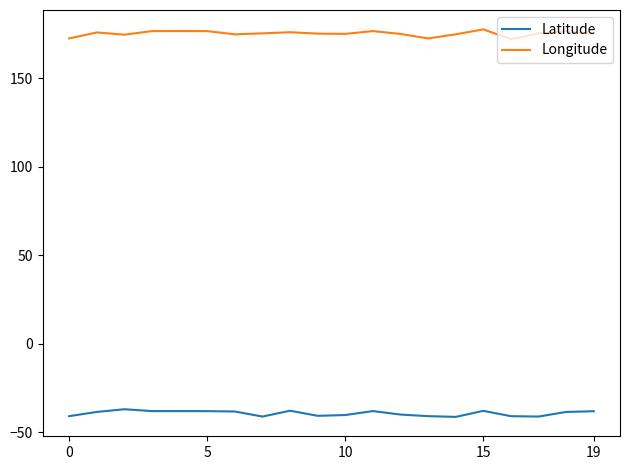

True or false: Latitude and Longitude intersect in this chart.

False